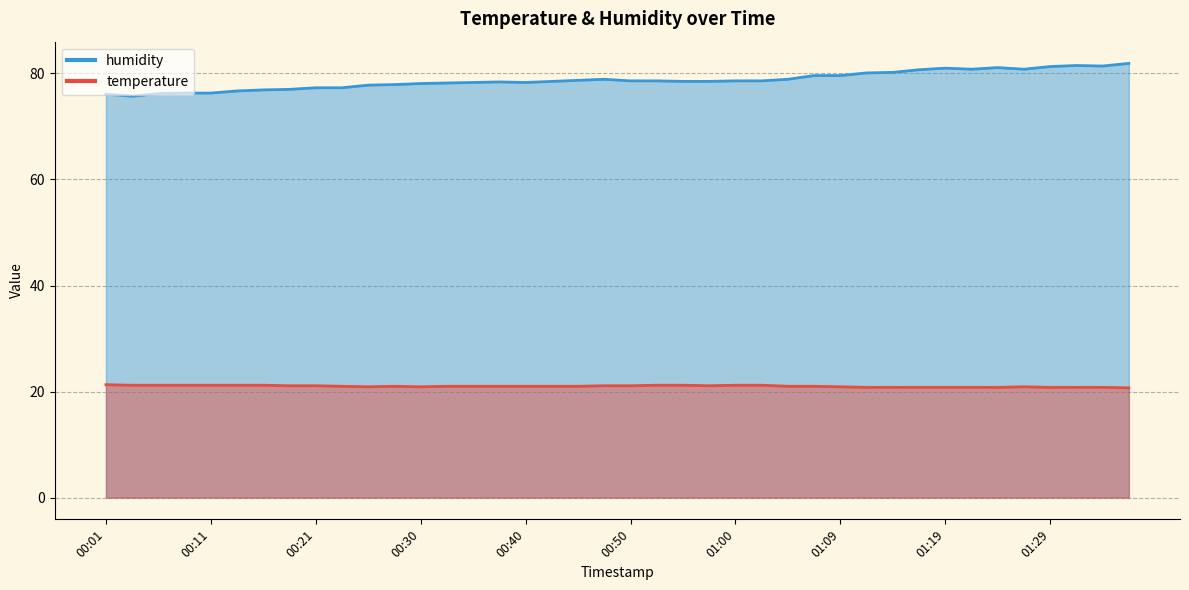

Does the chart have visible grid lines?

Yes